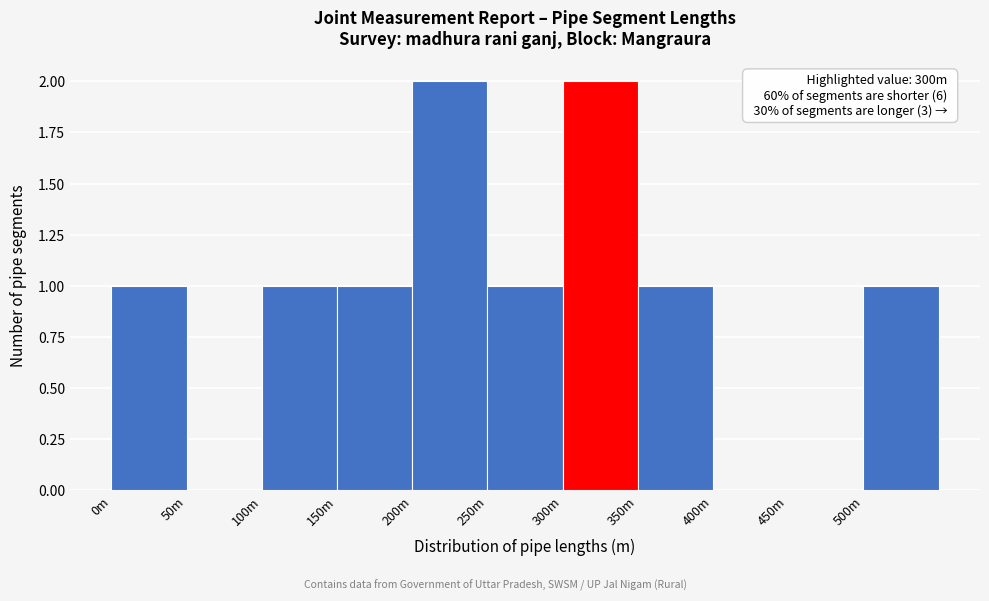

Reading right to left, what are all the values shown in this chart?

500m=1	450m=0	400m=0	350m=1	300m=2	250m=1	200m=2	150m=1	100m=1	50m=0	0m=1